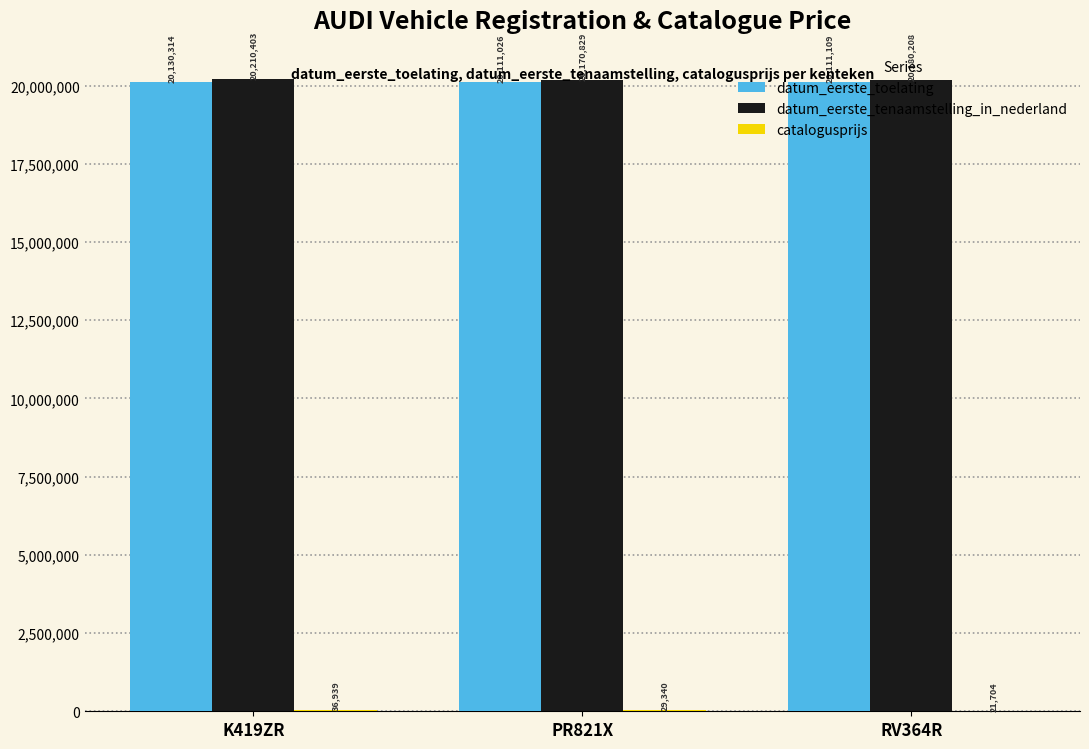

What is the sum of all datum_eerste_tenaamstelling_in_nederland values?

60561440